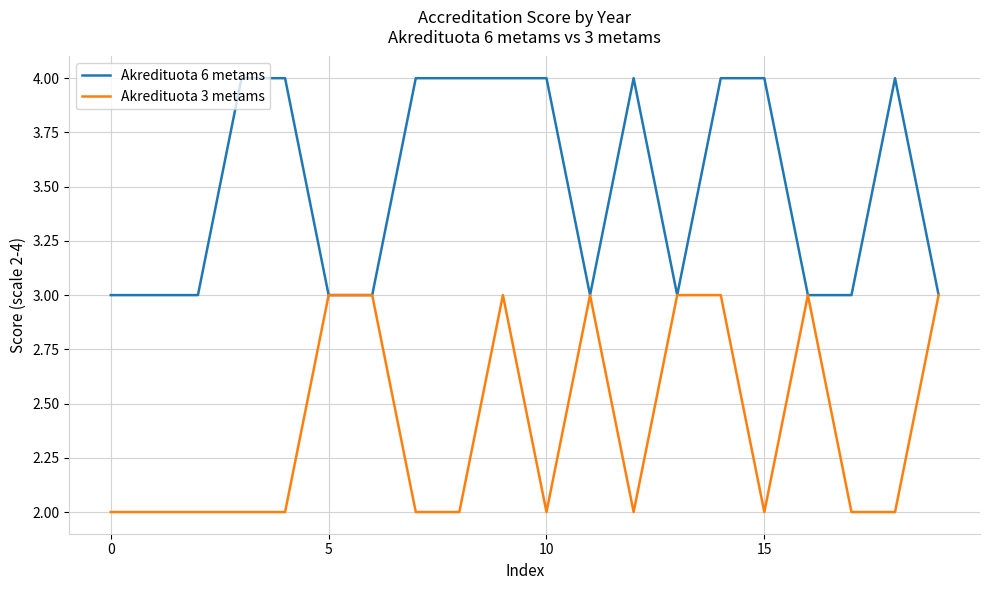

What is the greatest value displayed?

4